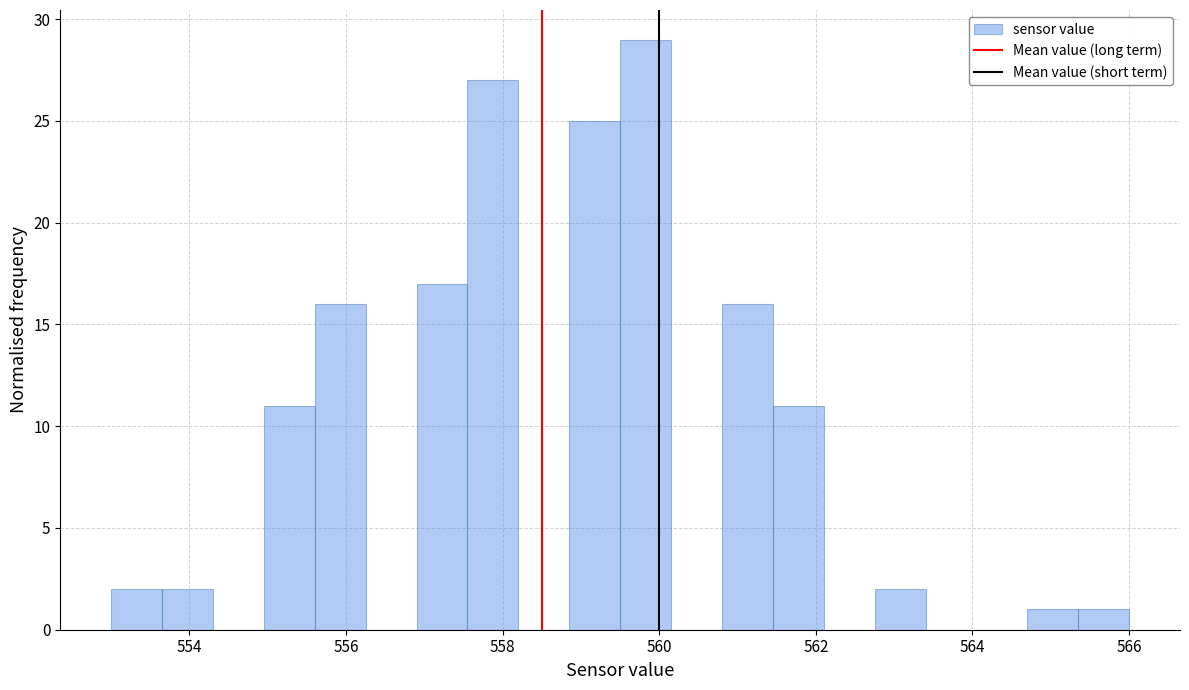

Around what value on the x-axis is the tallest bar? Give the approximate position of its centre, as read against the axis.

559.8